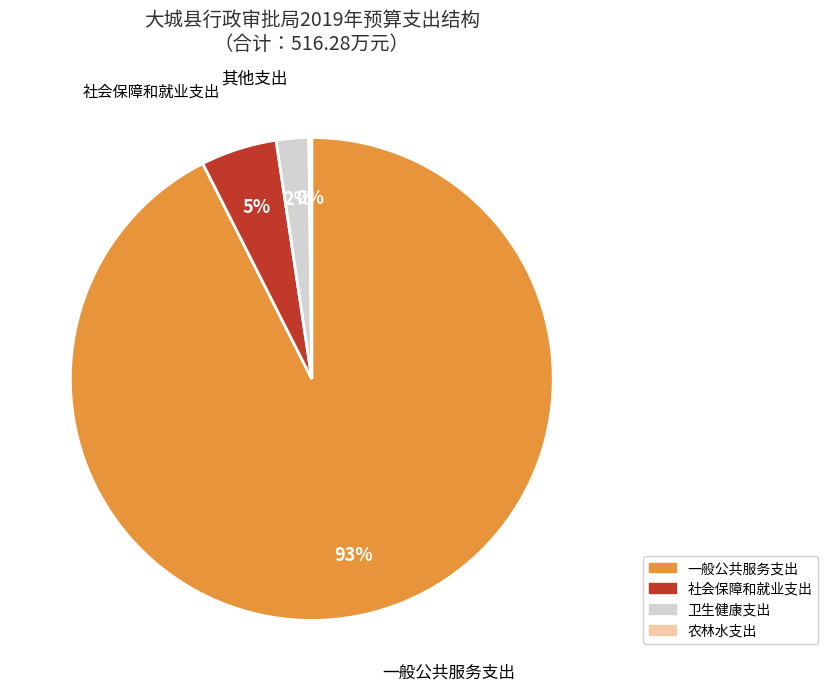

To the nearest percent, what is the average slice percentage?

25%